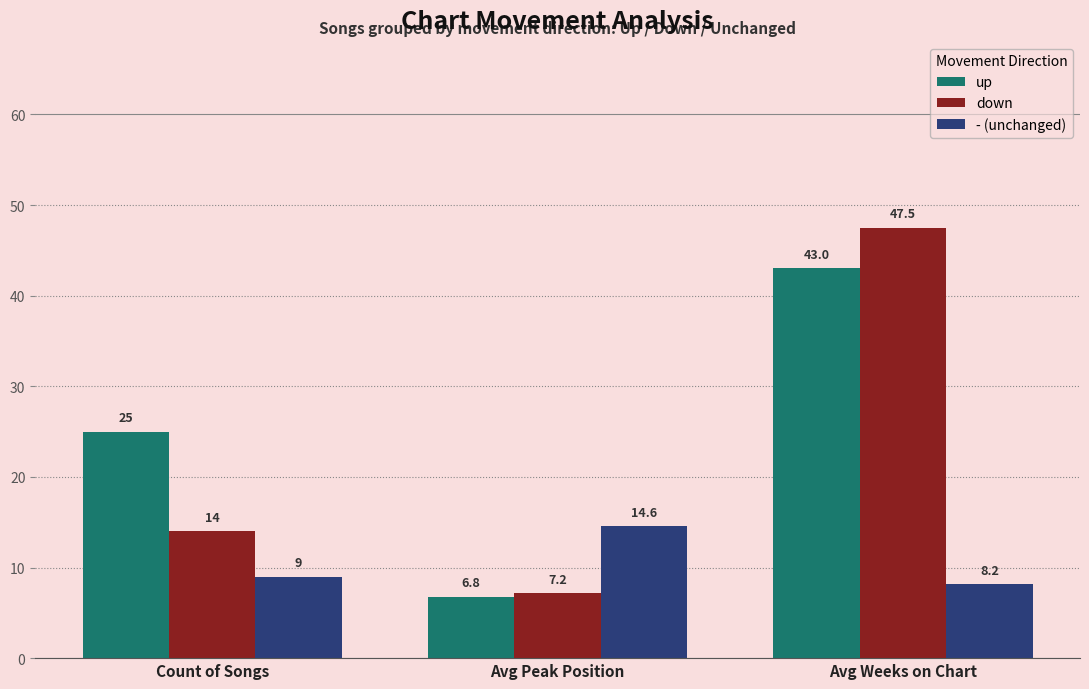

Reading left to right, what are all the values shown in this chart?

up: Count of Songs=25.0	Avg Peak Position=6.8	Avg Weeks on Chart=43.0
down: Count of Songs=14.0	Avg Peak Position=7.2	Avg Weeks on Chart=47.5
- (unchanged): Count of Songs=9.0	Avg Peak Position=14.6	Avg Weeks on Chart=8.2